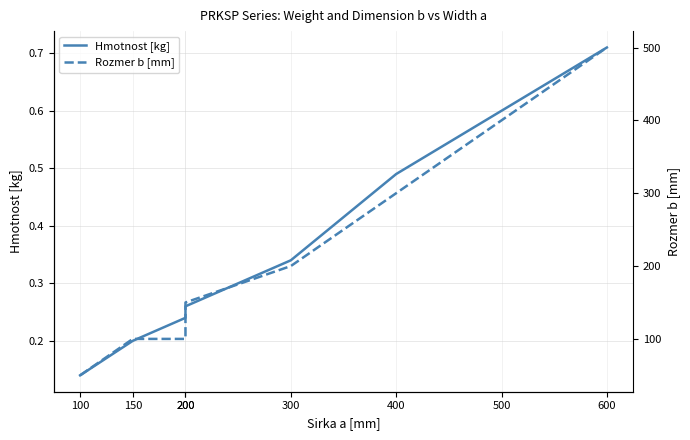

Read the Rozmer b [mm] value at 400.

300.0